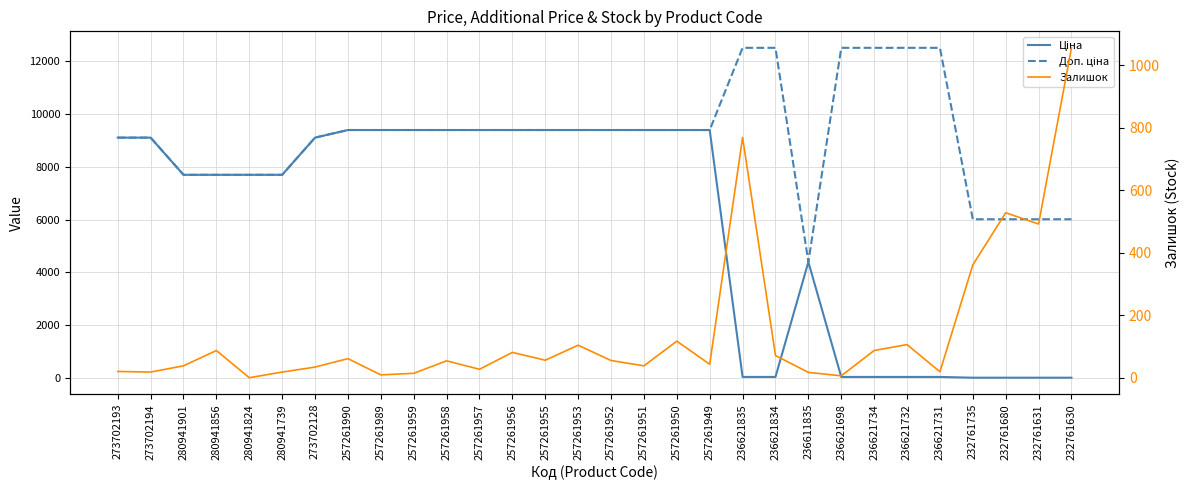

What is the label of the 2nd point from the left?

273702194